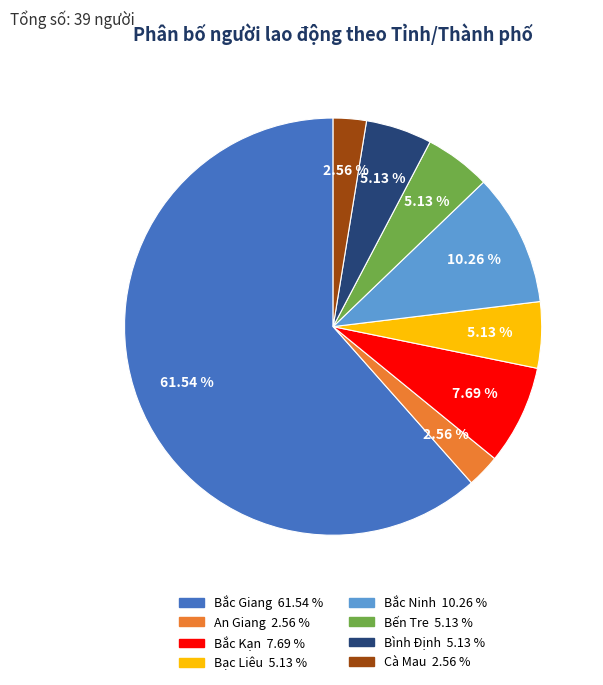

To the nearest percent, what percentage of the pie is Bạc Liêu?

5%